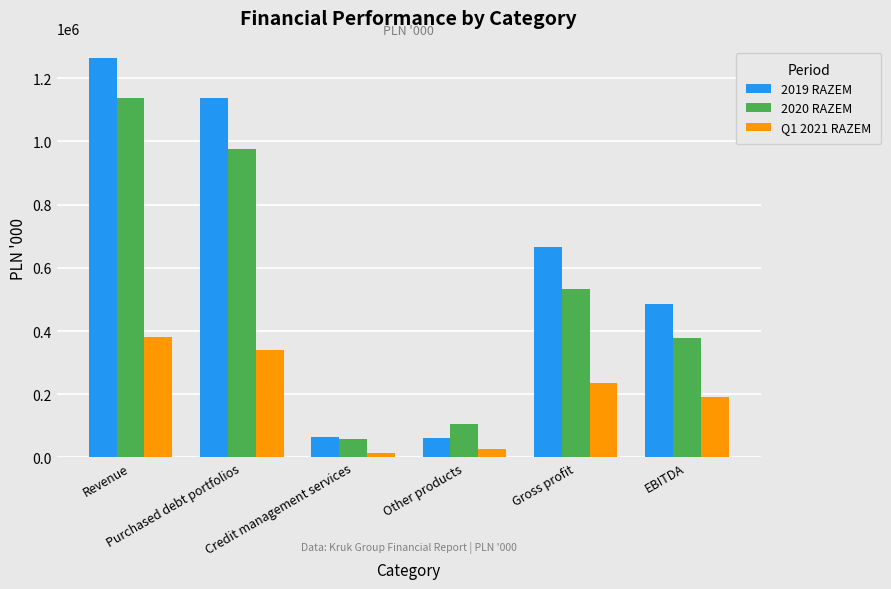

What is the lowest value of the Q1 2021 RAZEM series?

14794.2